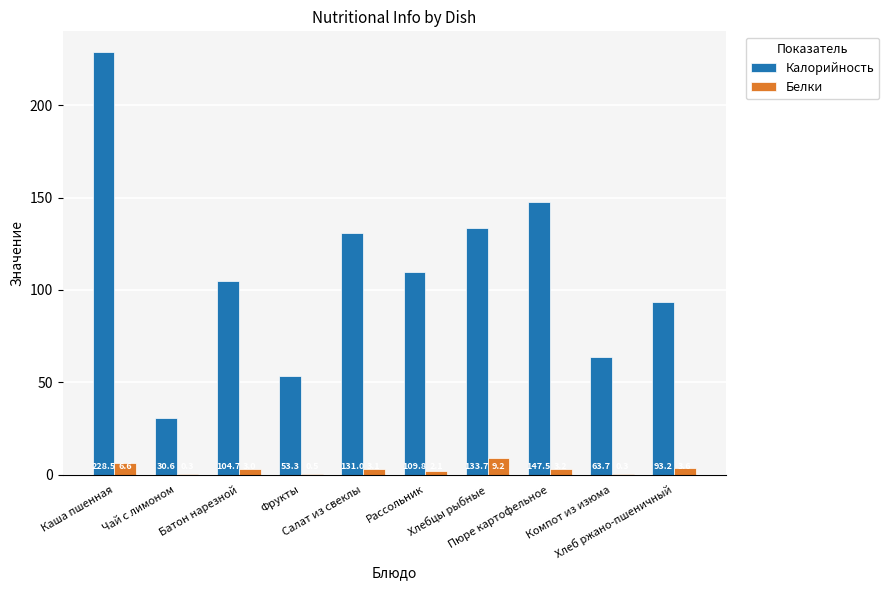

Which series has the largest total across all categories?

Калорийность